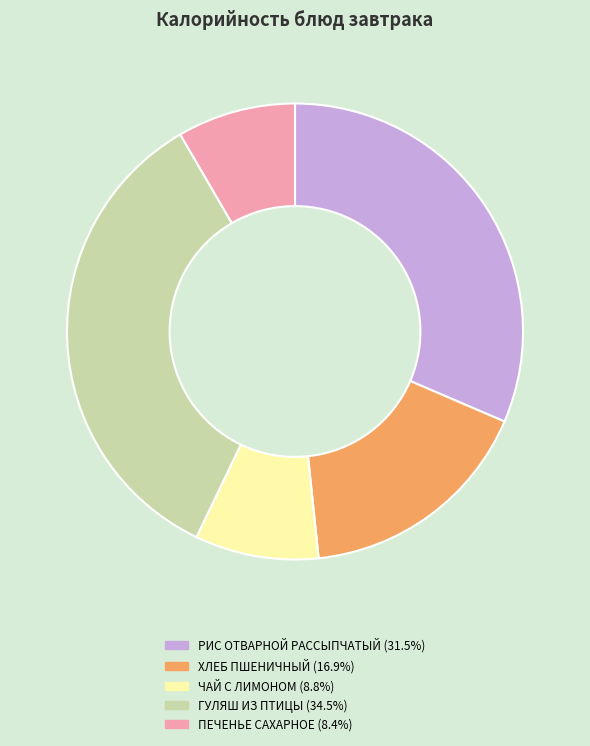

Is there a majority slice in this chart?

No